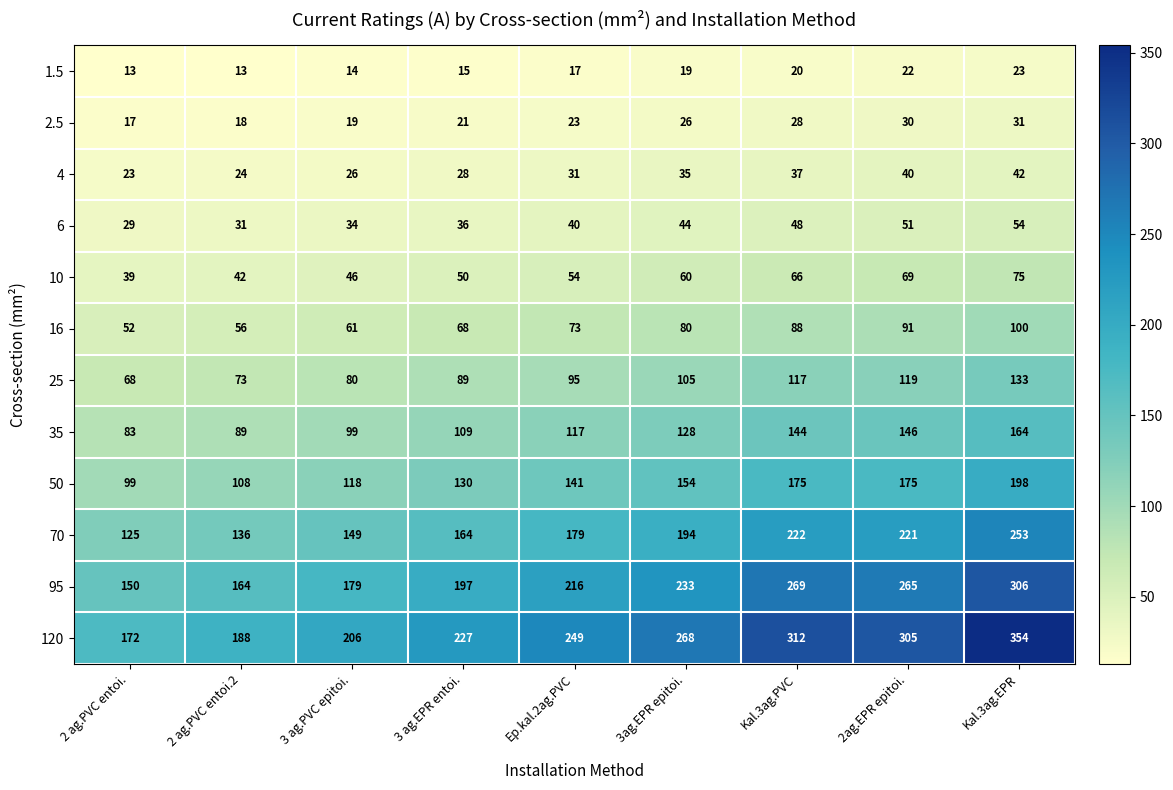

What is the highest value of the 70 series?

253